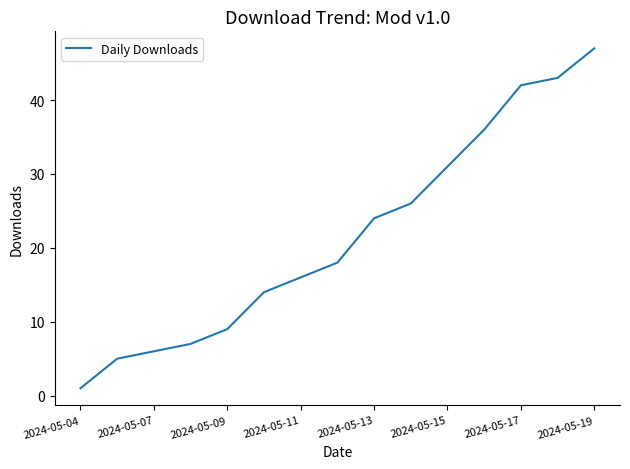

What is the greatest value displayed?

47